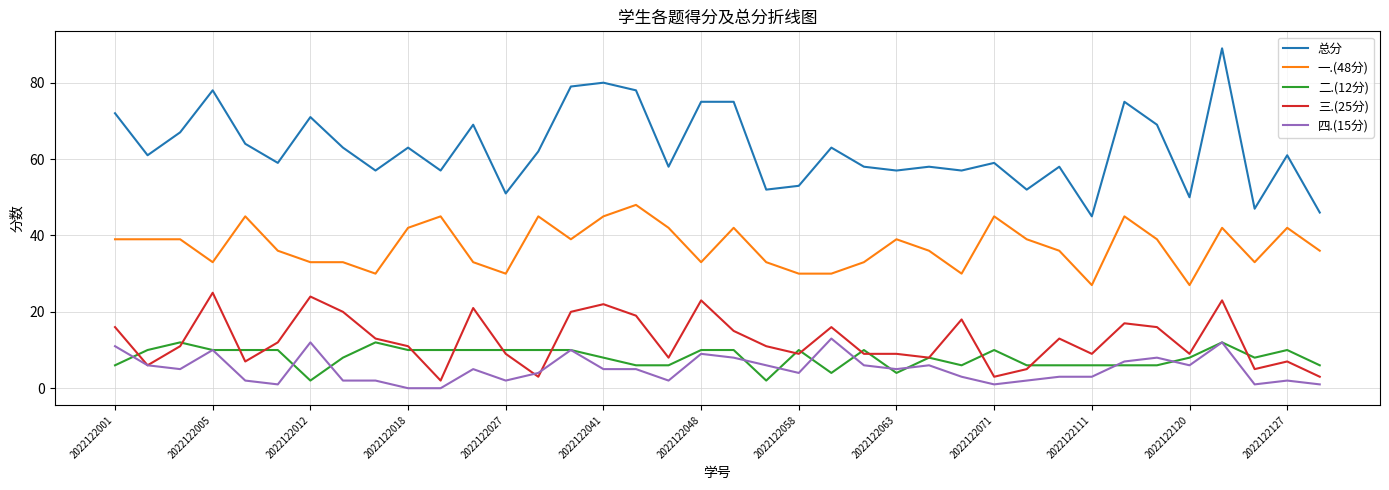

True or false: 一.(48分) and 二.(12分) cross at least once.

False